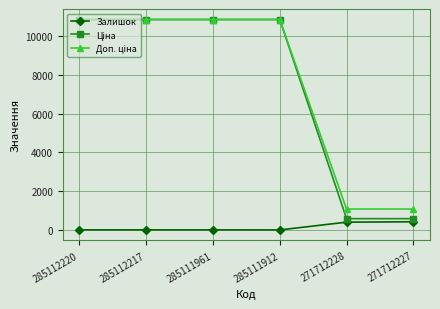

What is the difference between the highest and lowest values at 271712228?

674.8